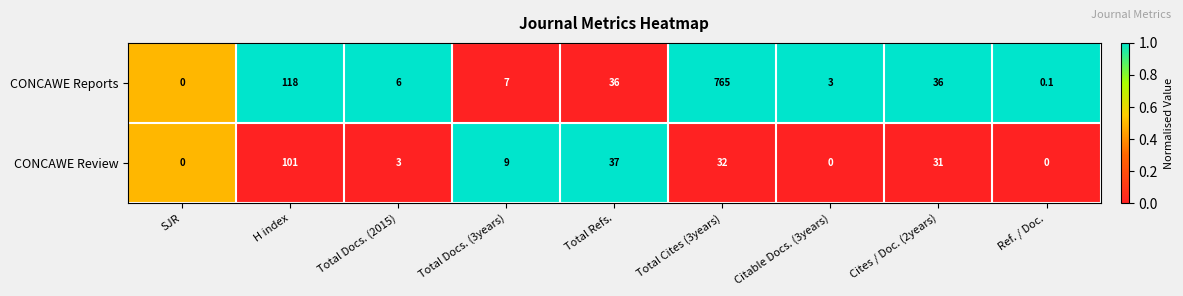

What is the difference between the maximum and second lowest values in the CONCAWE Reports series?

764.9